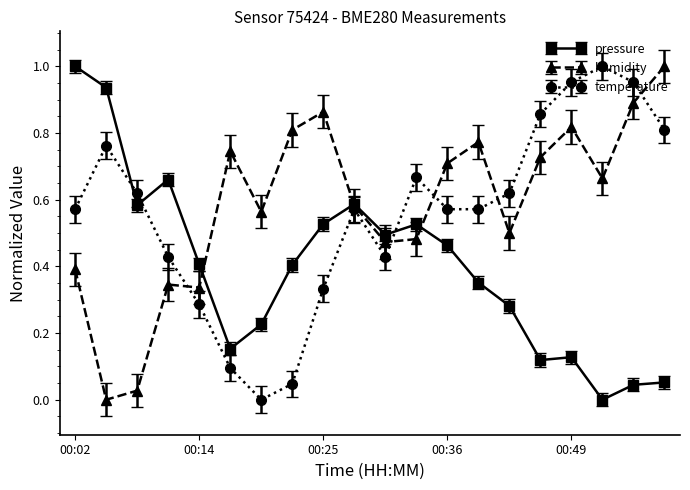

How many interior local peaks does the temperature series have?

4